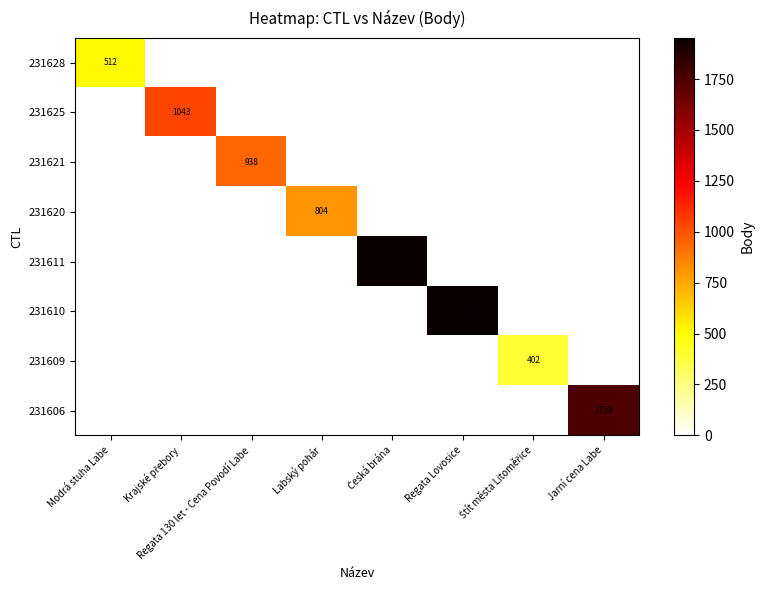

Is it true that 231611 equals -1220 at Regata 130 let - Cena Povodí Labe?

False